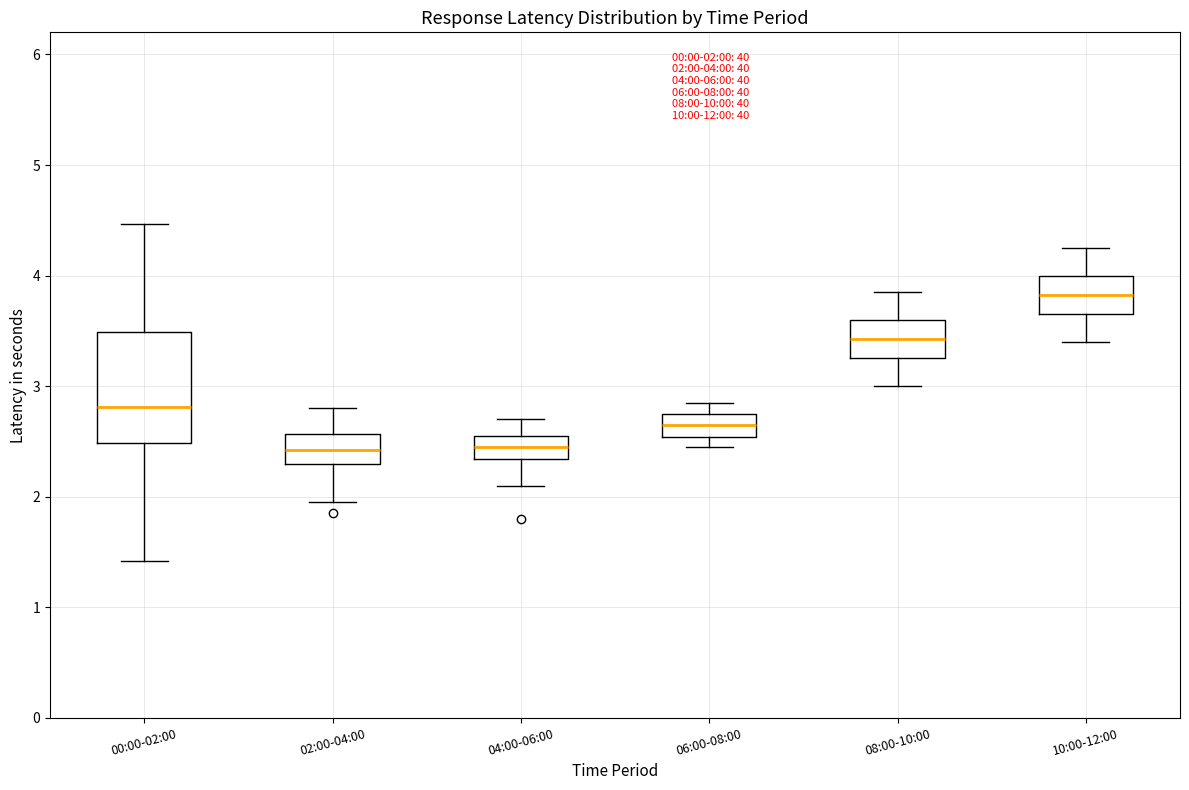

Comparing the boxes themselves (not the whiskers), which one is the tallest?

00:00-02:00